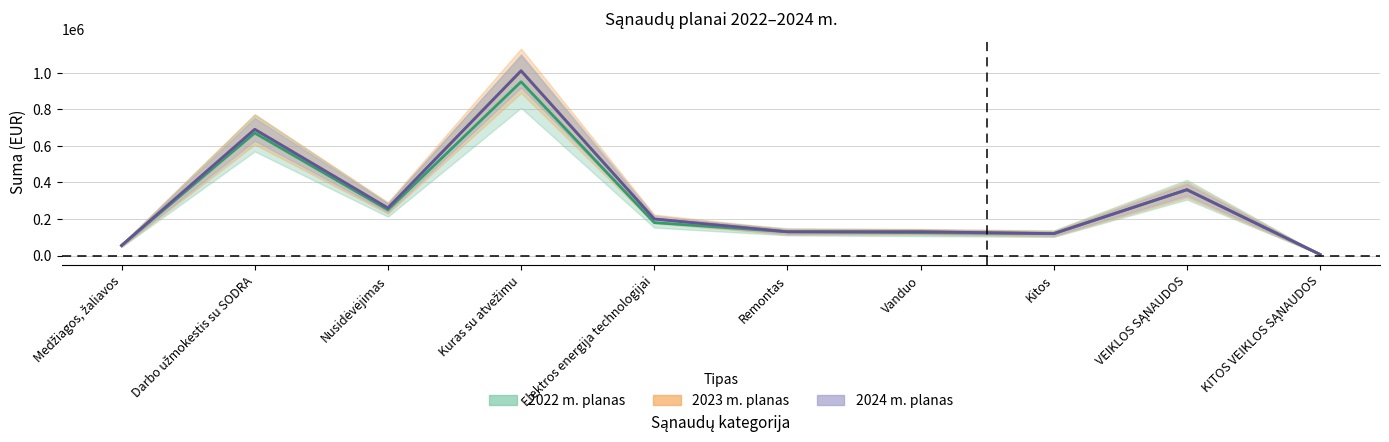

What is the difference between the 2023 m. planas values at Kitos and Darbo užmokestis su SODRA?

570000